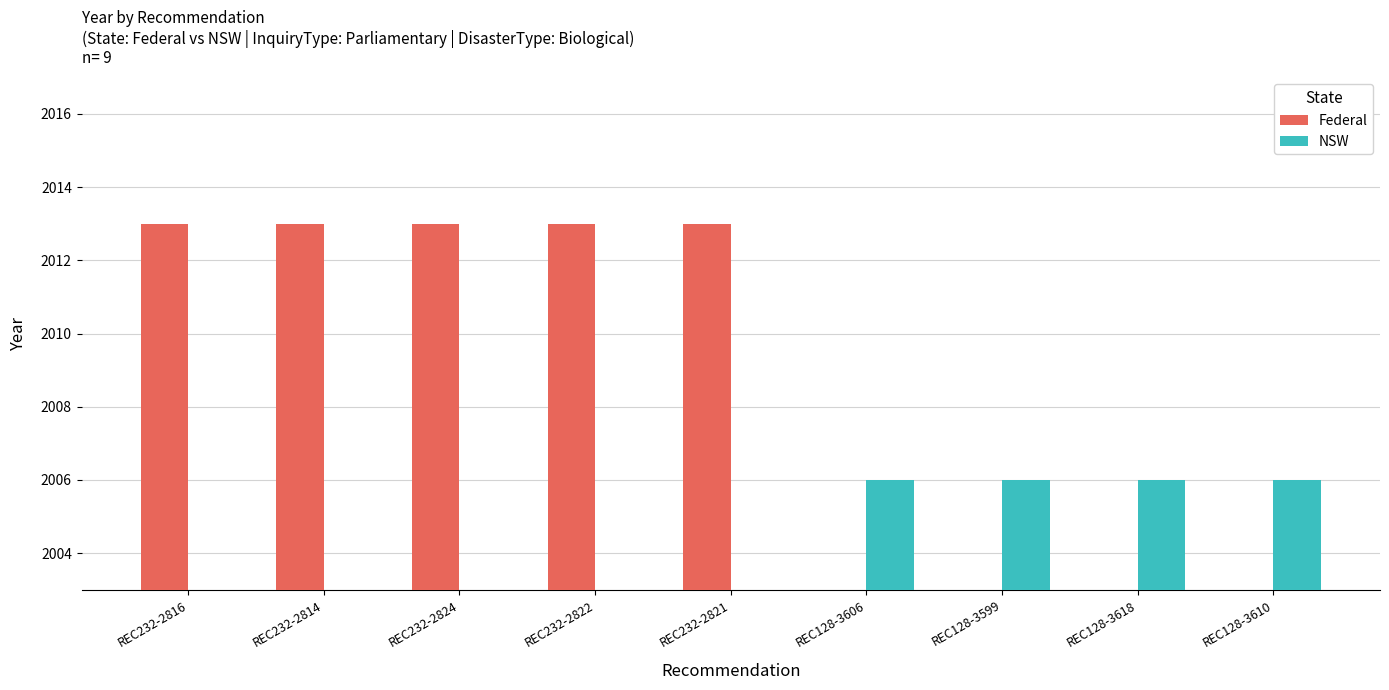

What is the label of the 1st bar from the left?

REC232-2816